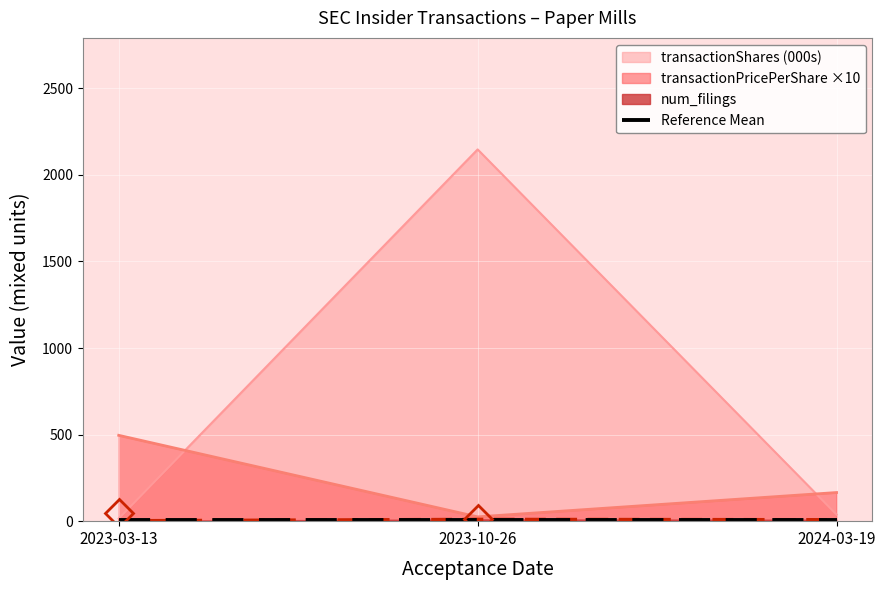

List the series in order of their overall mean, highest first.

transactionShares, transactionPricePerShare, num_filings